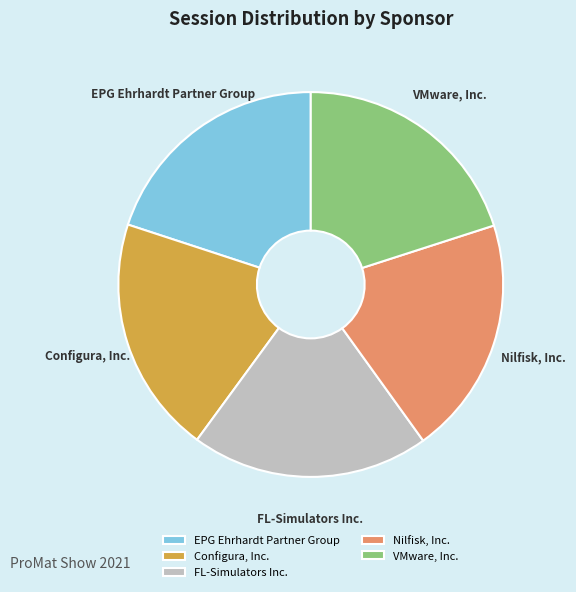

The FL-Simulators Inc. slice represents 20% of the pie. True or false?

True